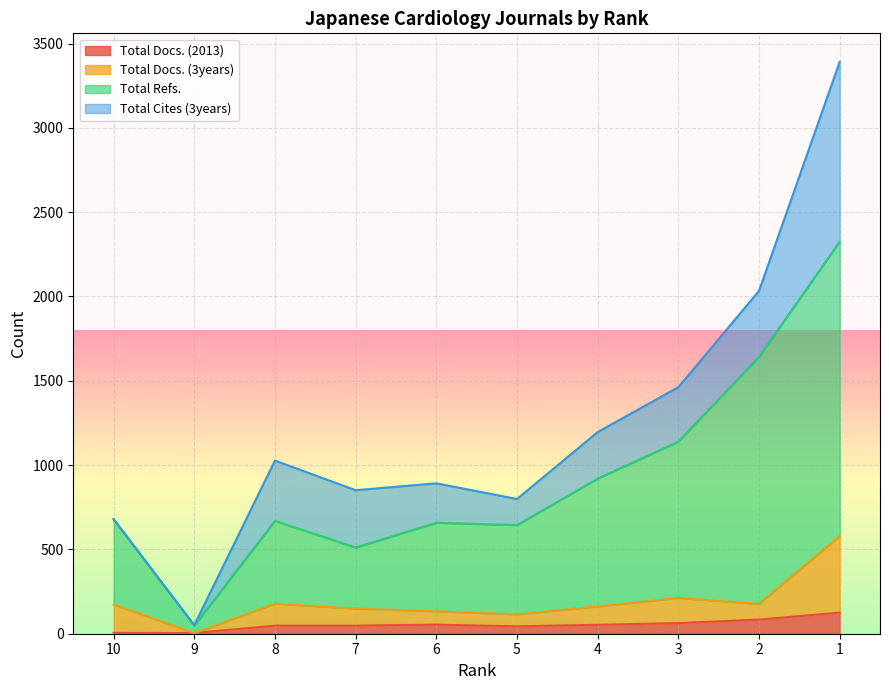

At which category is the sum across all series the highest?

1